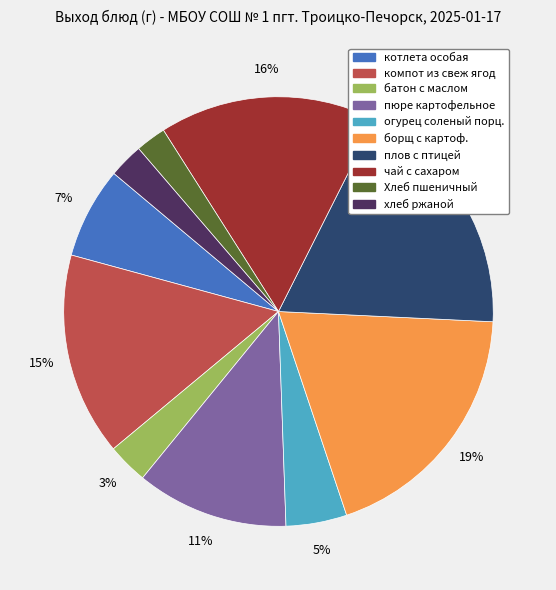

To the nearest percent, what is the difference between the largest and smallest slice percentages?

17%